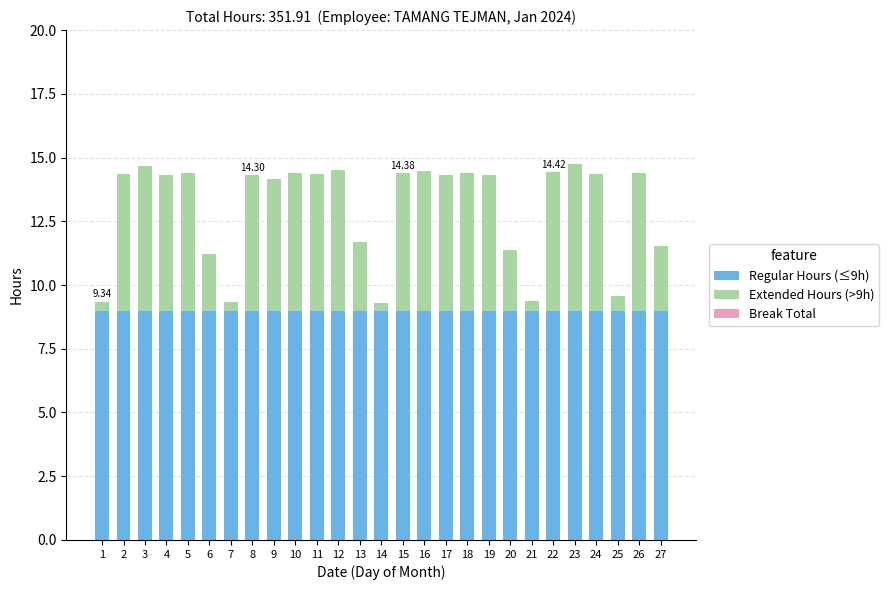

Are the bars horizontal?

No